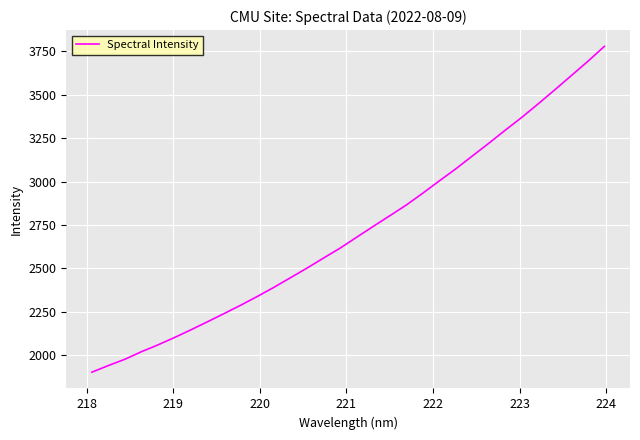

What is the maximum value shown in the chart?

3778.3